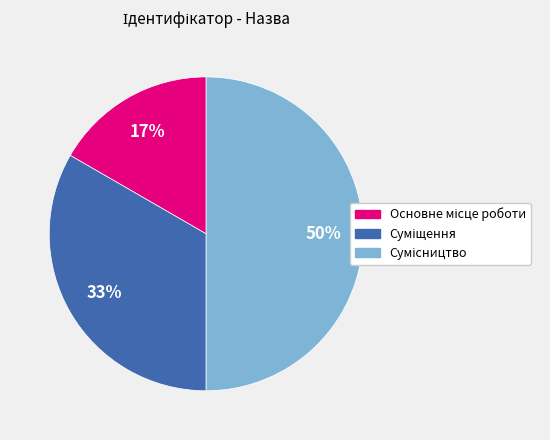

To the nearest percent, what is the difference between the largest and smallest slice percentages?

33%